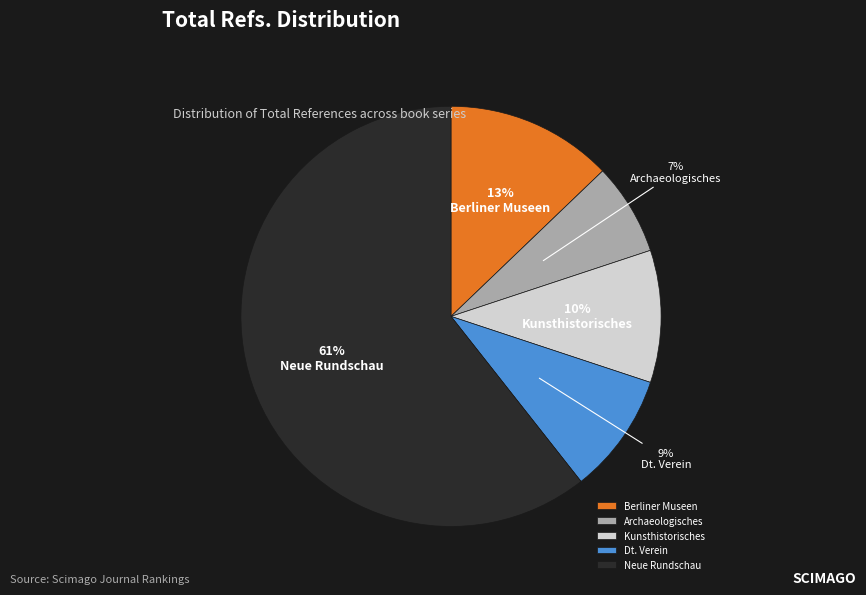

To the nearest percent, what percentage of the pie is Neue Rundschau?

61%